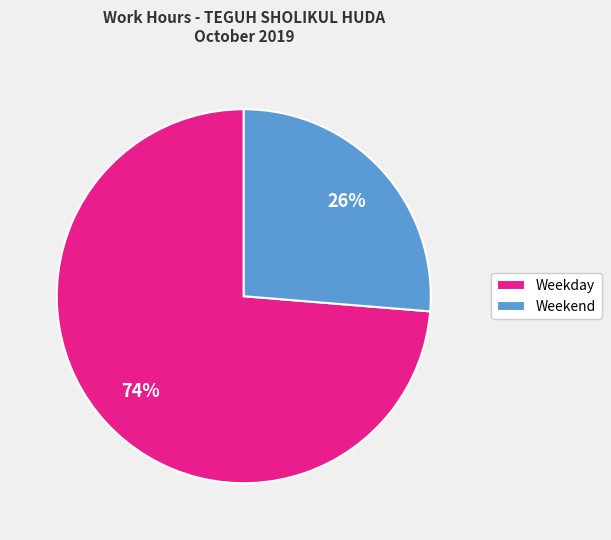

Which category has the biggest portion of the pie?

Weekday